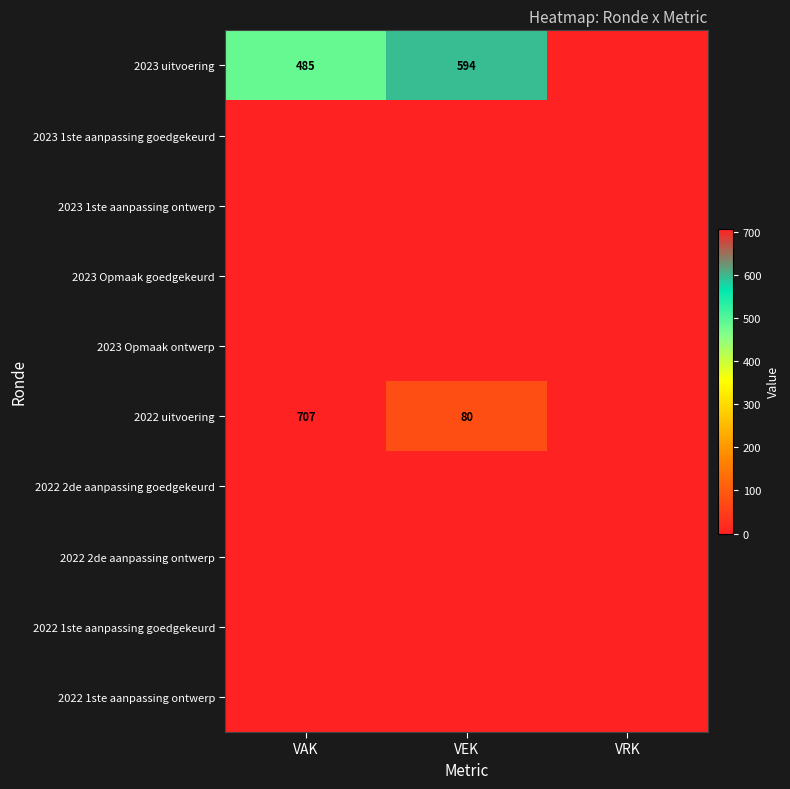

At which category is the sum across all series the highest?

VAK